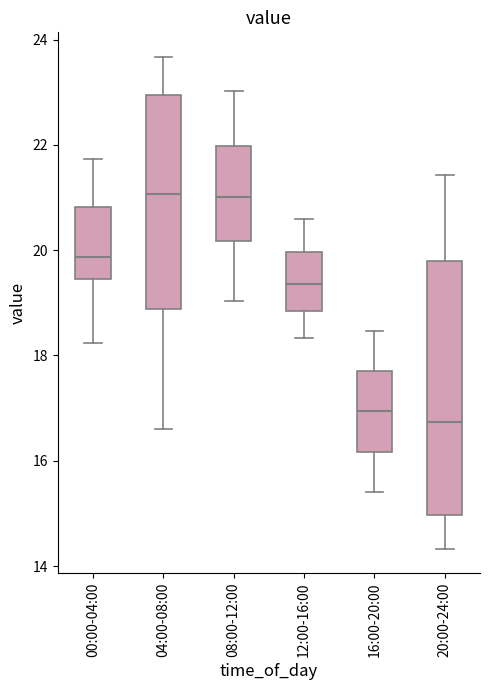

Reading left to right, transcribe this box plot: for each box, give where its median line is, the range the box spans, and where its two whiskers end, as read against the y-axis. The values are not printed on the chart, so give them approximately, as read against the axis.

00:00-04:00: median 19.8, box 19.4 to 20.8, whiskers 18.2 to 21.8
04:00-08:00: median 21.0, box 18.8 to 23.0, whiskers 16.6 to 23.6
08:00-12:00: median 21.0, box 20.2 to 22.0, whiskers 19.0 to 23.0
12:00-16:00: median 19.4, box 18.8 to 20.0, whiskers 18.4 to 20.6
16:00-20:00: median 17.0, box 16.2 to 17.8, whiskers 15.4 to 18.4
20:00-24:00: median 16.8, box 15.0 to 19.8, whiskers 14.4 to 21.4